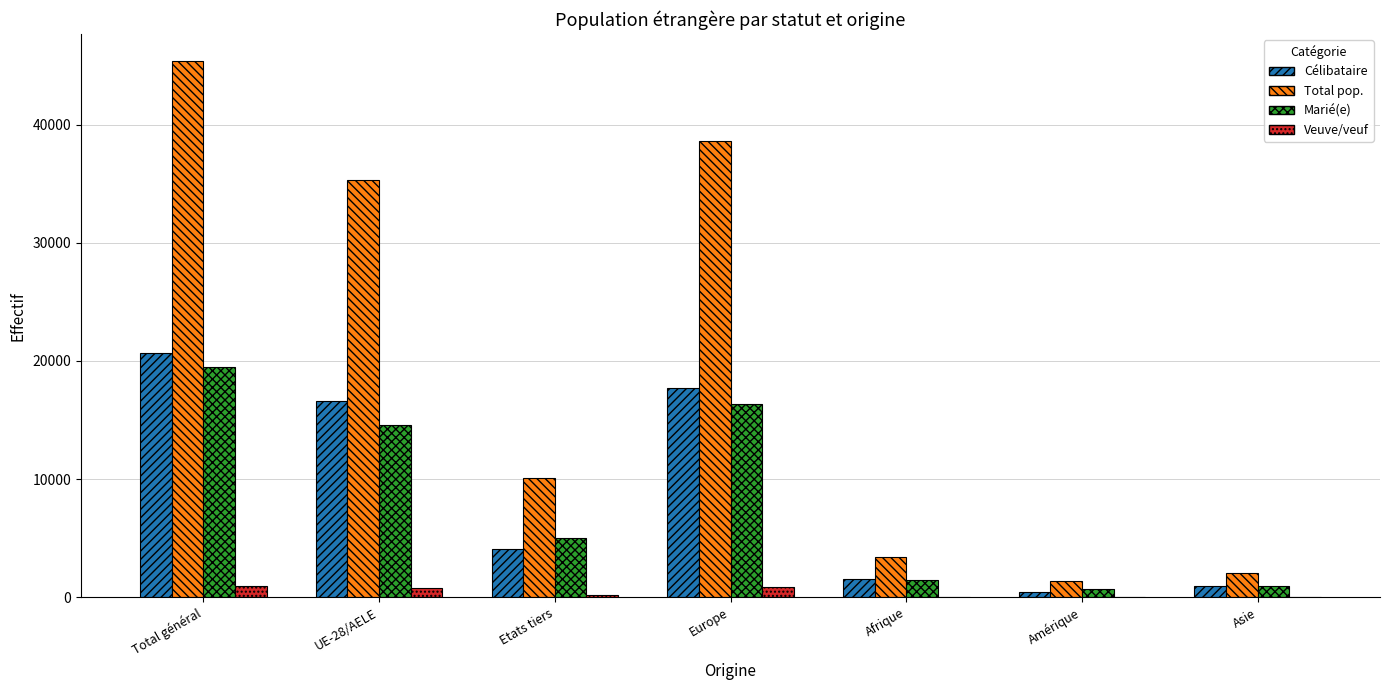

Is it true that Veuve/veuf equals 177 at Etats tiers?

True